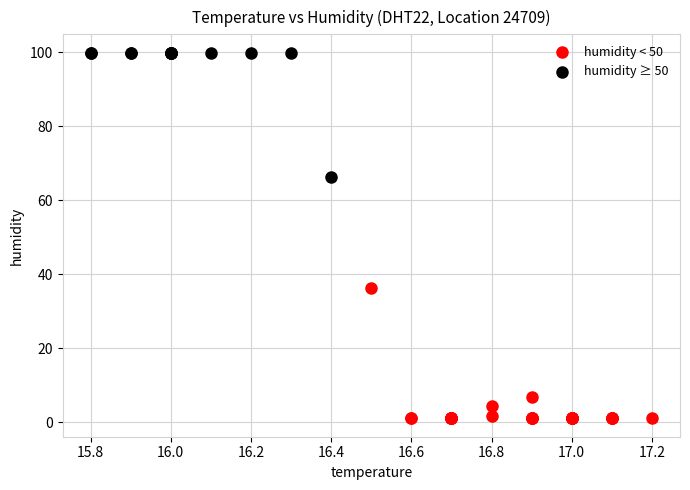

Which series has the largest Y range (max minus min)?

humidity < 50